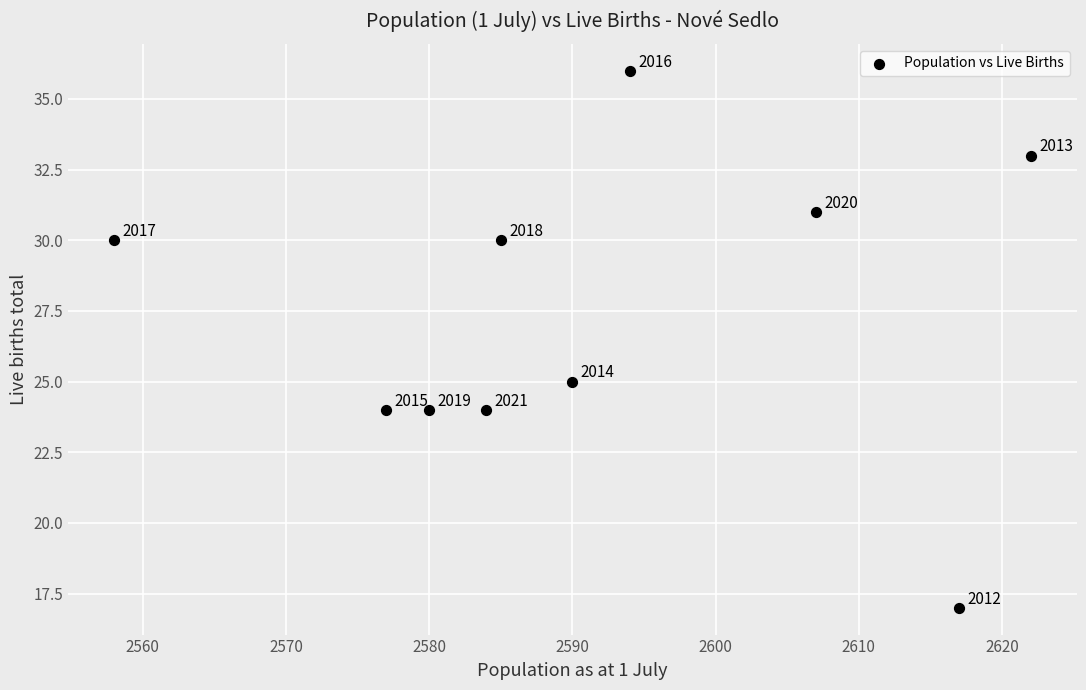

What is the range of X values (max minus min)?

64